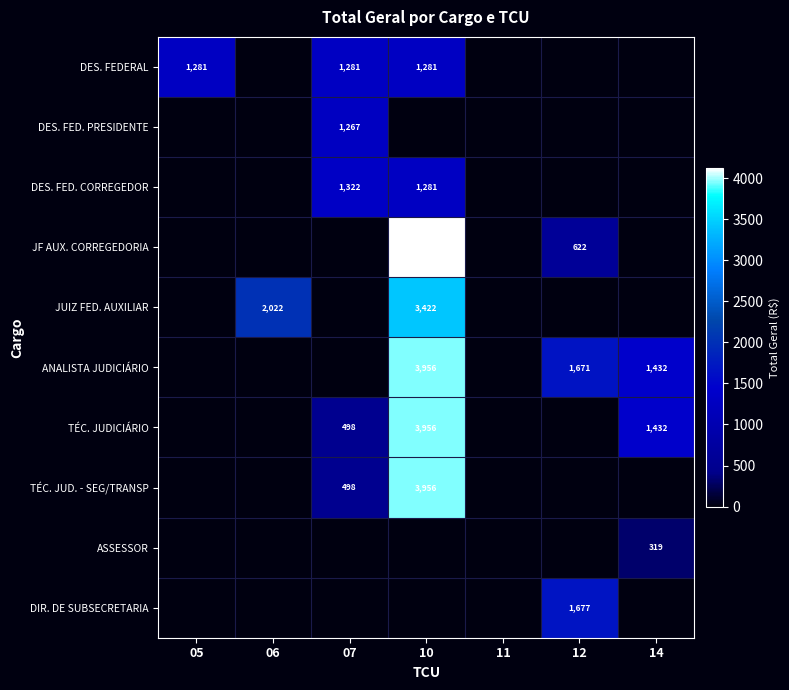

True or false: DES. FED. CORREGEDOR has a value of 339.1 at 10.

False